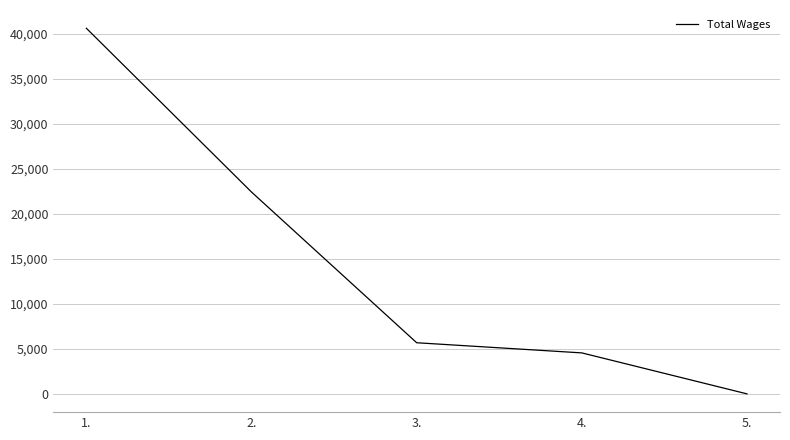

What is the ratio of the value at 3. to the value at 2.?

0.3